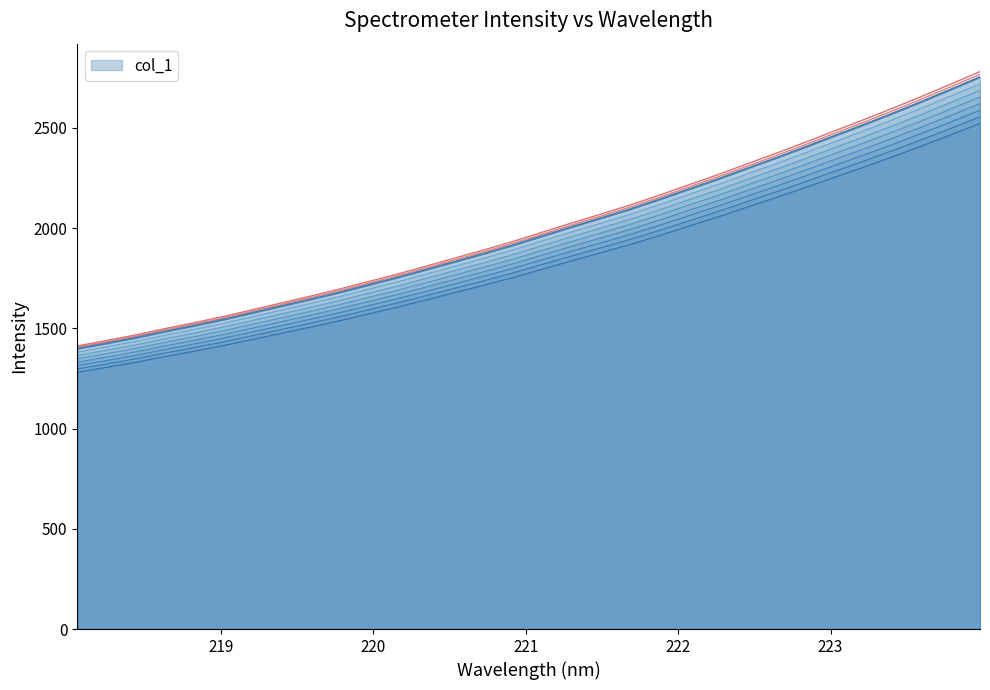

Which has a higher value, 220.3533 or 223.2172?

223.2172